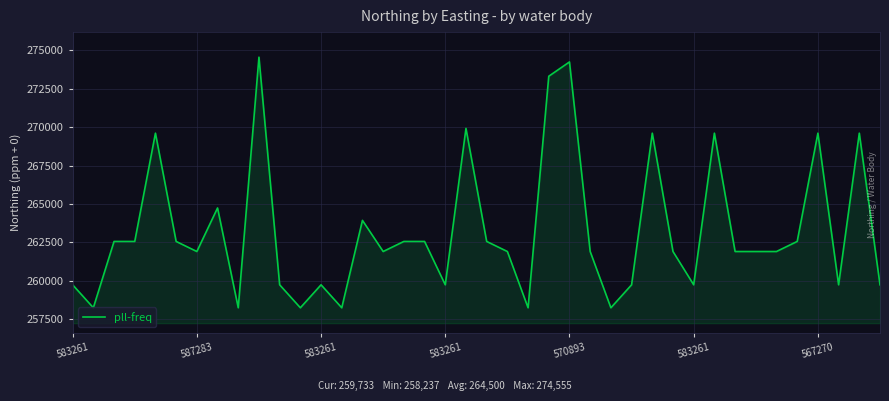

What is the difference between the maximum and minimum values?

16318